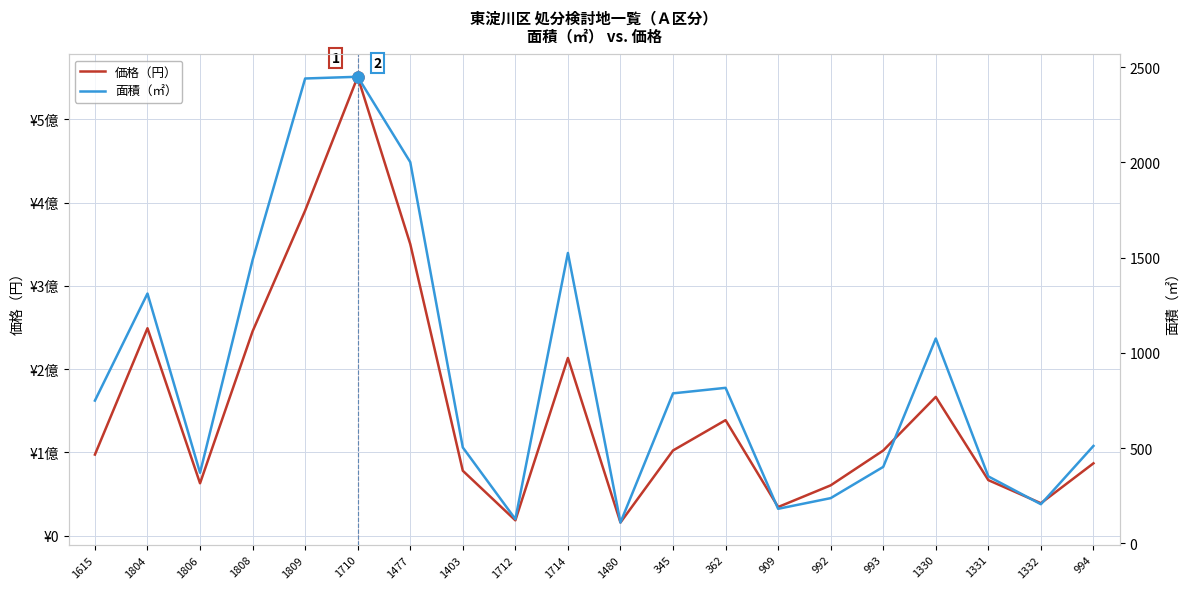

Rank the categories by 面積（㎡） value from highest to lowest.

1710, 1809, 1477, 1714, 1808, 1804, 1330, 362, 345, 1615, 994, 1403, 993, 1806, 1331, 992, 1332, 909, 1712, 1480